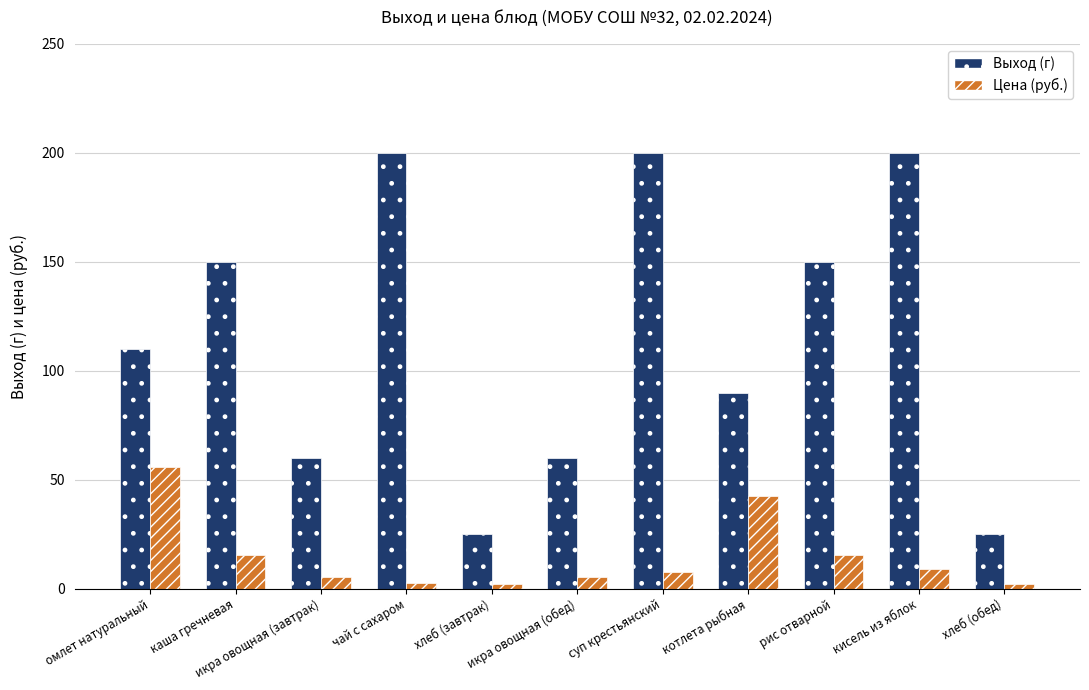

What is the maximum value for Цена (руб.)?

55.9